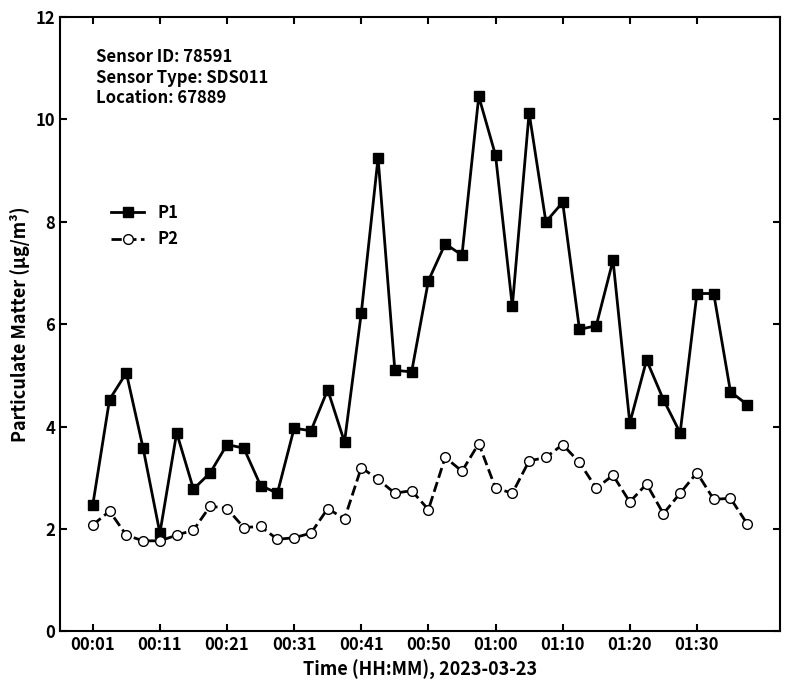

Which series has the largest total across all categories?

P1